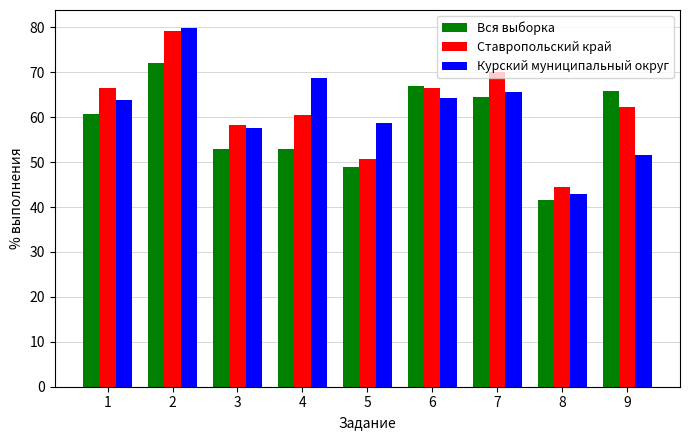

At which category is the sum across all series the highest?

2